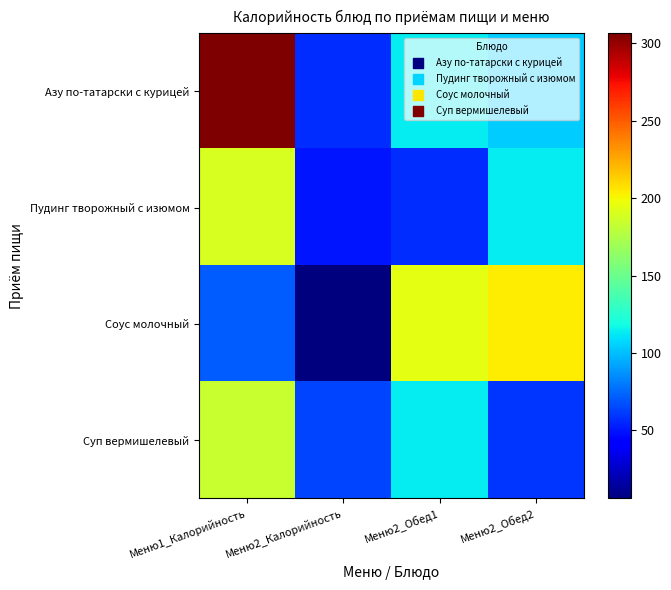

What is the spread (max minus min) of values at Меню2_Обед2?

144.5